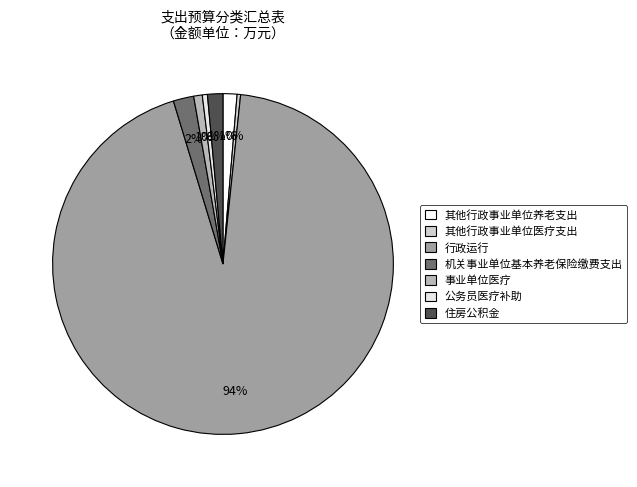

True or false: 事业单位医疗 accounts for 1% of the total.

True